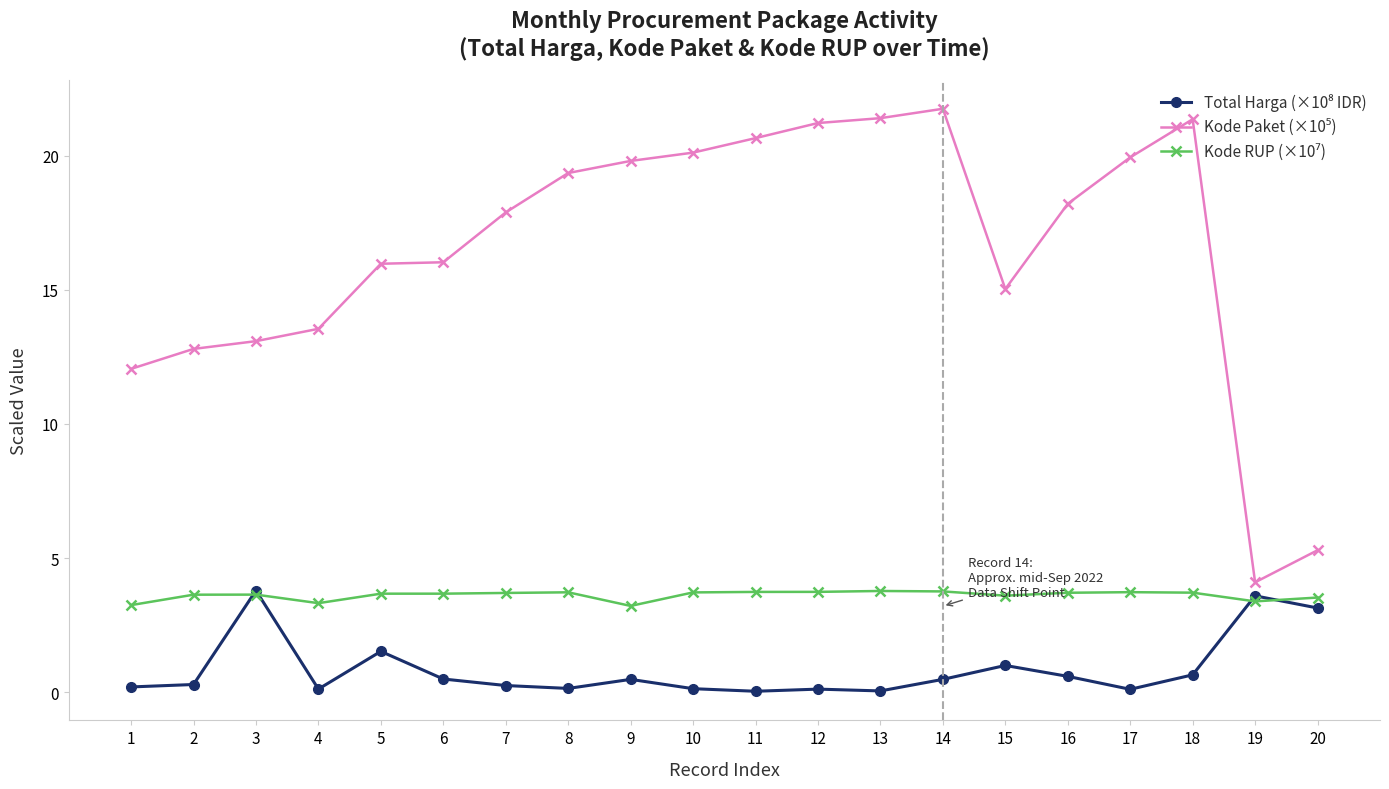

Where is Total Harga (×10⁸ IDR) nearest to the value 1?

15